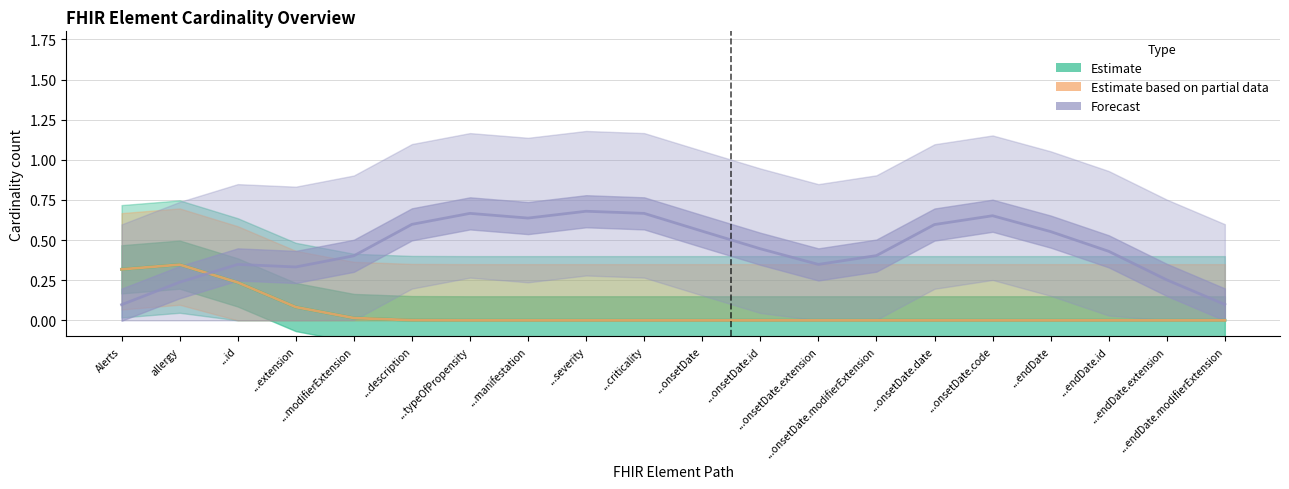

Count the number of data series in this chart.

3